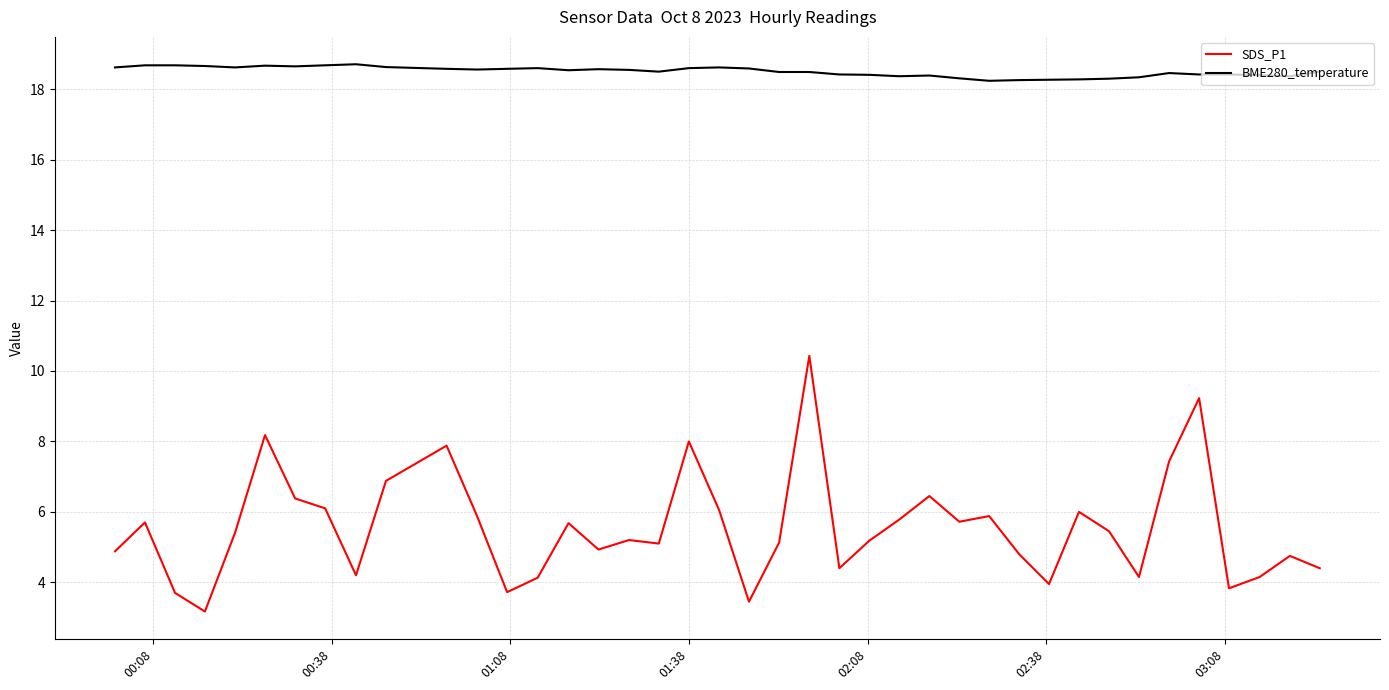

Which series has the largest total across all categories?

BME280_temperature